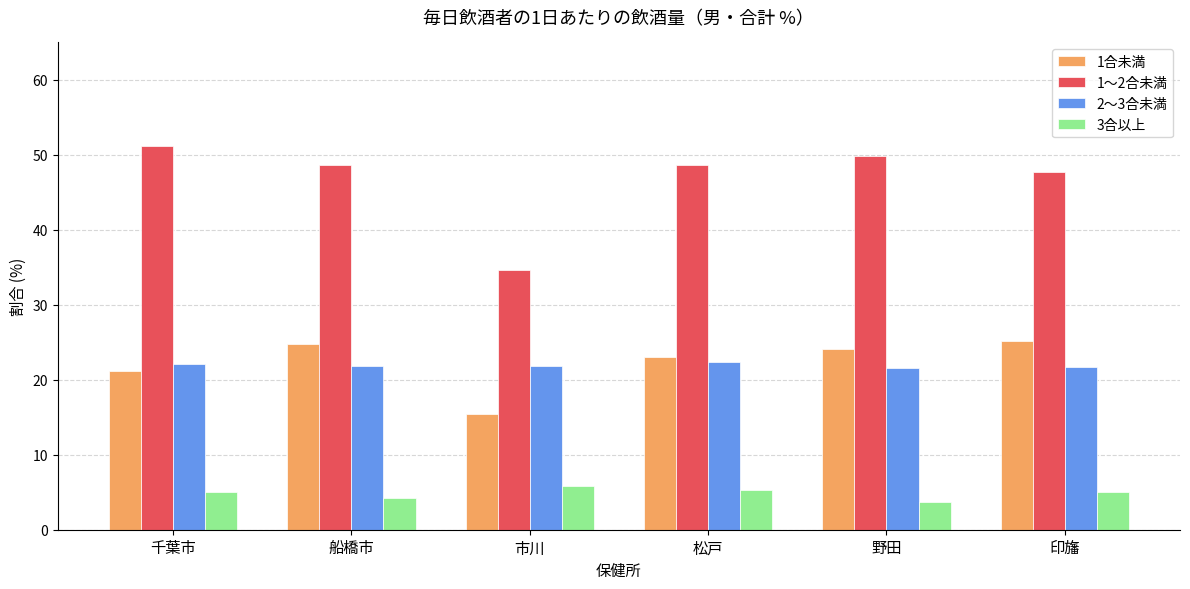

What is the difference between the maximum and second lowest values in the 2～3合未満 series?

0.6